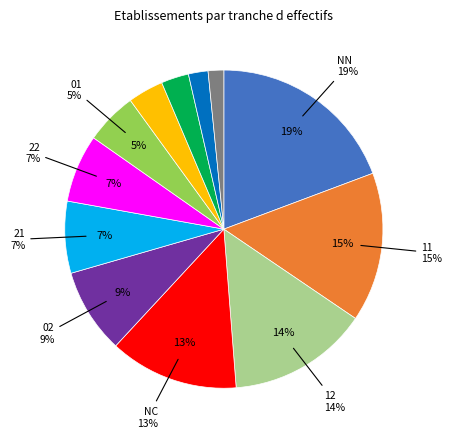

The  slice represents 13% of the pie. True or false?

True